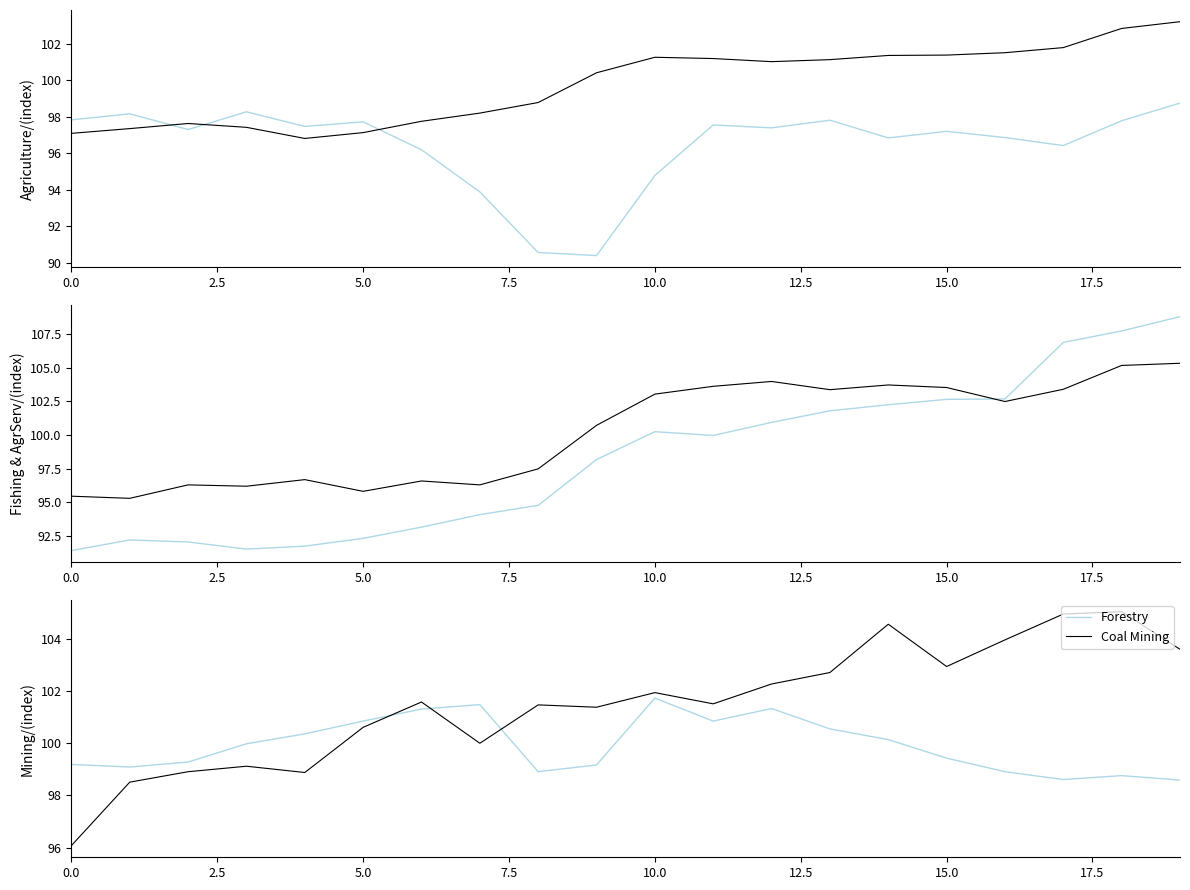

Does the chart display data point markers on the line(s)?

No